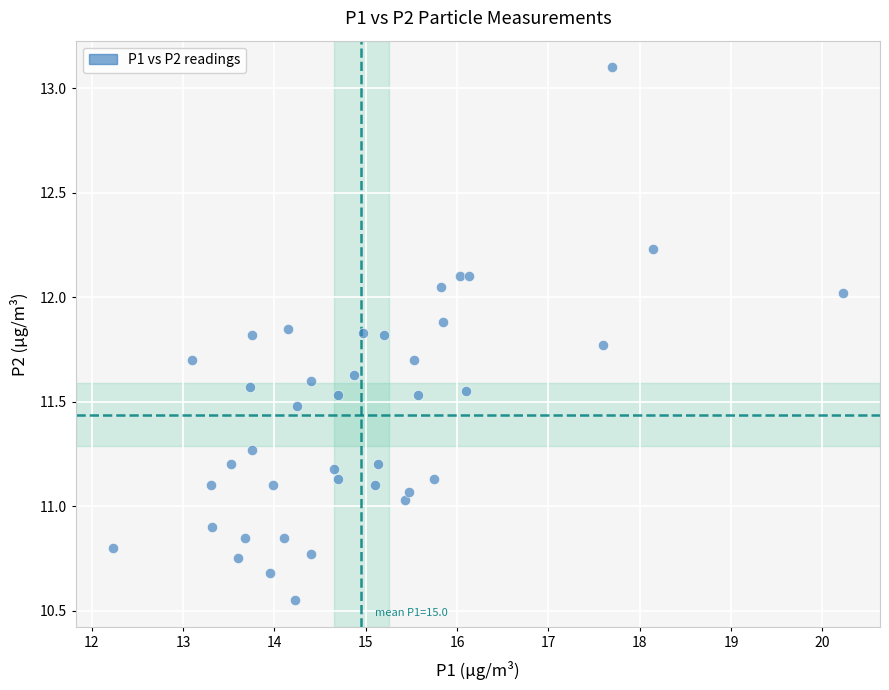

What is the range of X values (max minus min)?

8.0